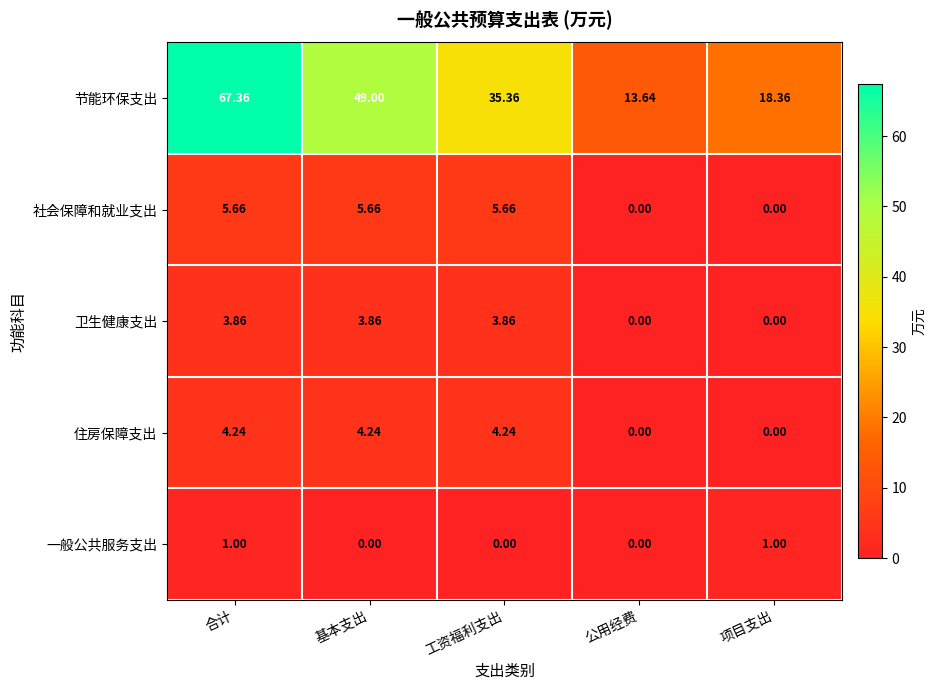

Rank the series at 工资福利支出 from lowest to highest value.

一般公共服务支出, 卫生健康支出, 住房保障支出, 社会保障和就业支出, 节能环保支出